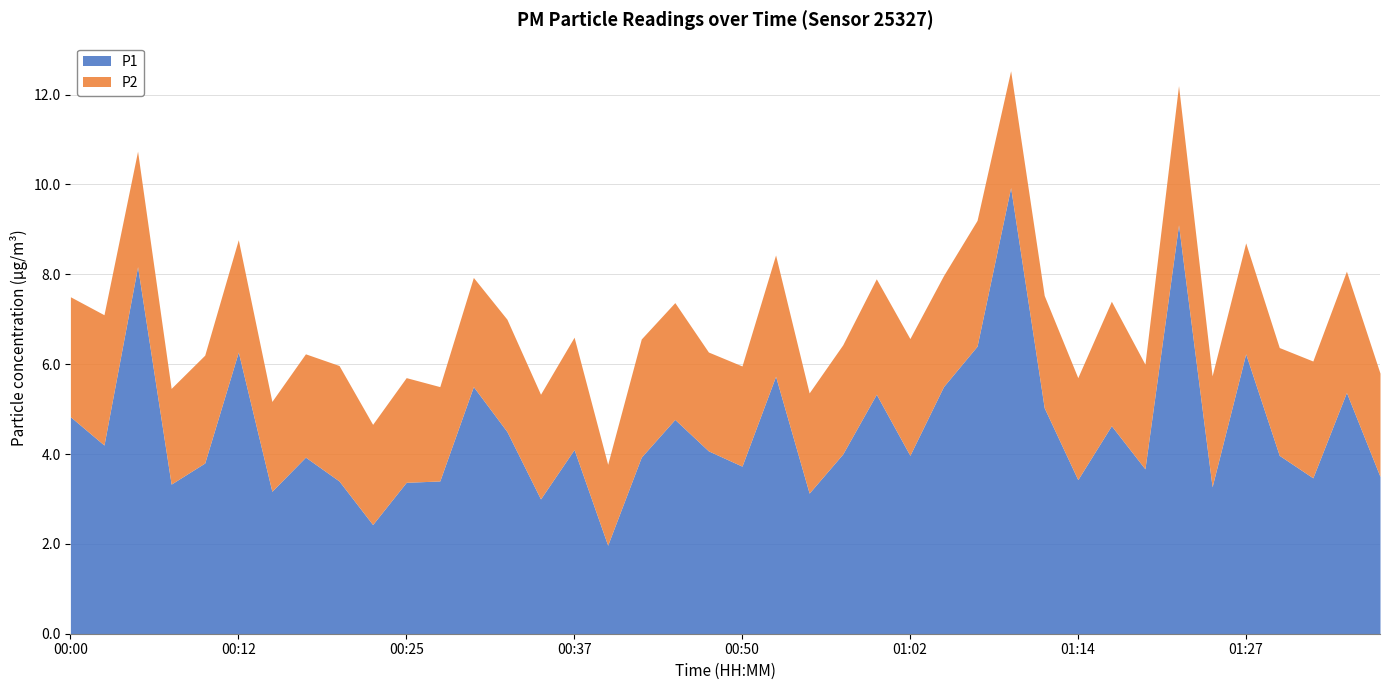

The P1 series shows 5.8 at 01:22. True or false?

False